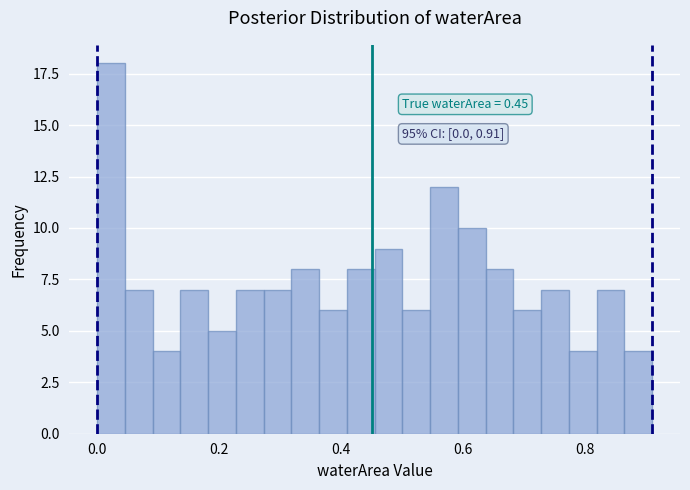

Around what value on the x-axis is the tallest bar? Give the approximate position of its centre, as read against the axis.

0.02